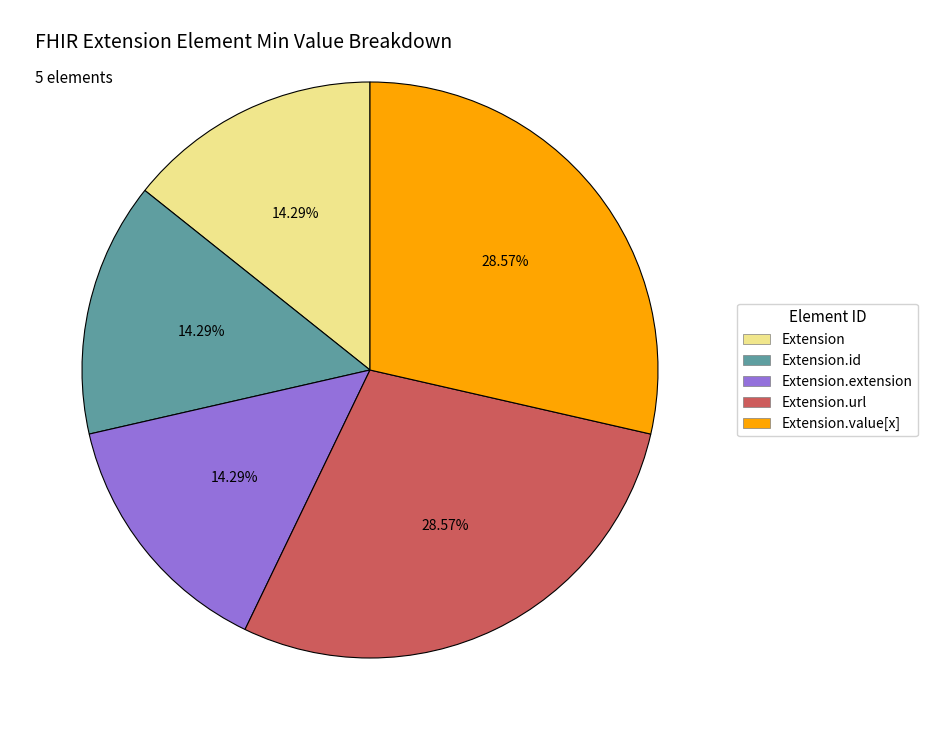

Is there any slice that represents more than half of the pie?

No